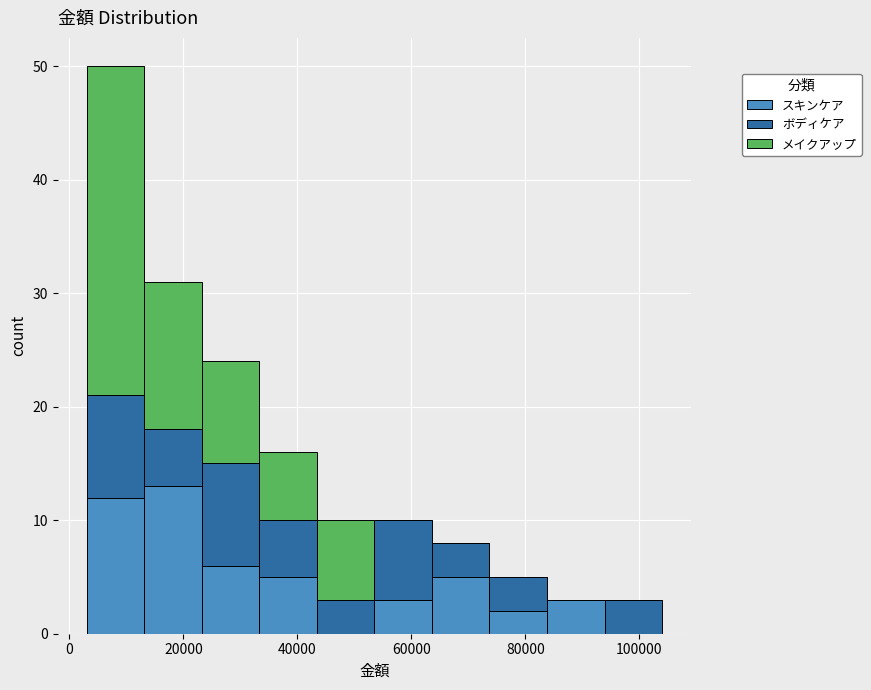

Reading left to right, list every stacked bar in this chart as the range it spans on the x-axis followed by its total height. Neither the bar edges nor the heights are printed on the chart, so give them approximately, as read against the axes.

4000 to 14000: 50
14000 to 24000: 31
24000 to 34000: 24
34000 to 44000: 16
44000 to 54000: 10
54000 to 64000: 10
64000 to 74000: 8
74000 to 84000: 5
84000 to 94000: 3
94000 to 104000: 3